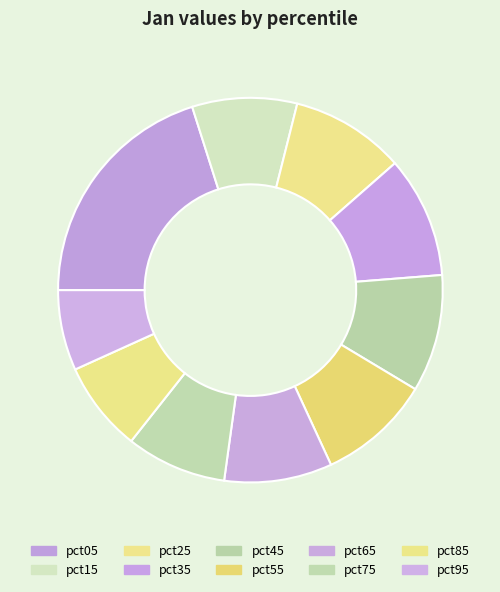

The pct65 slice represents 9% of the pie. True or false?

True